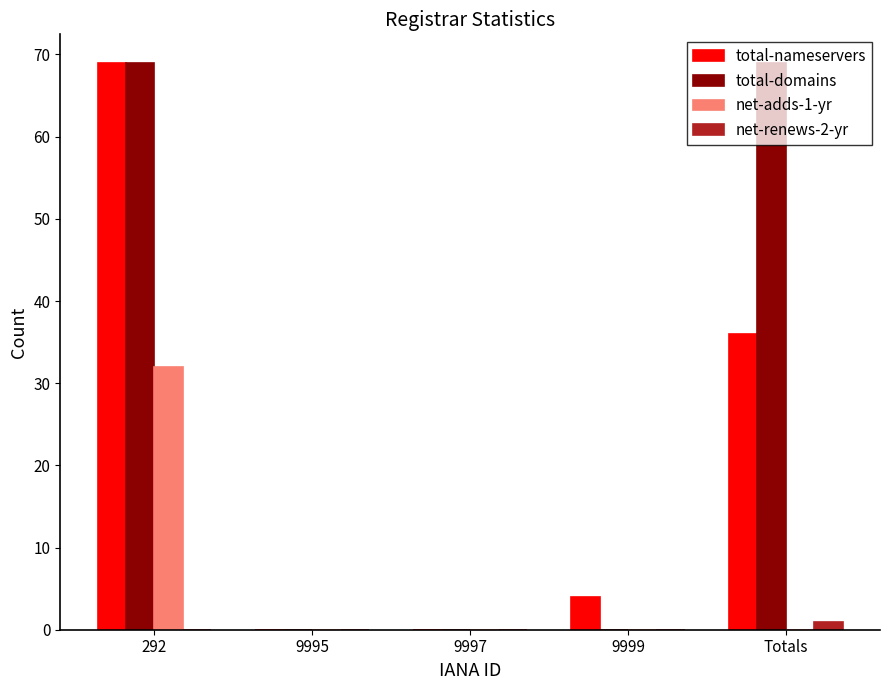

At which category is the sum across all series the highest?

292